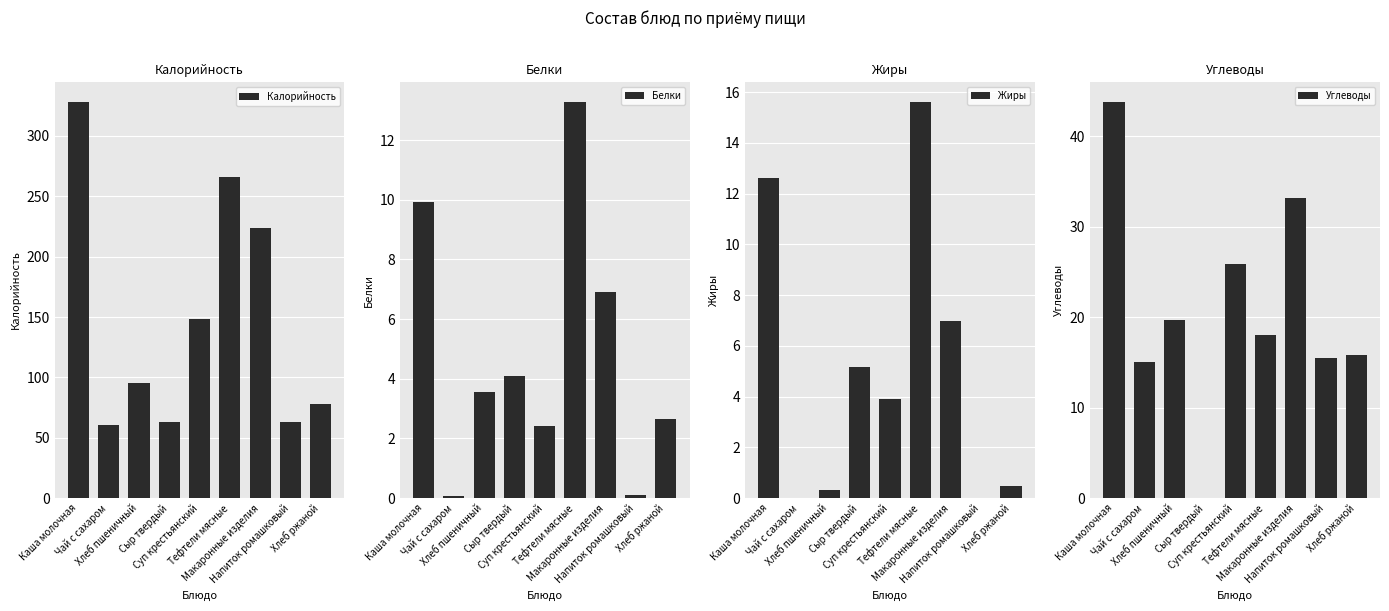

At which label does Калорийность first exceed 95?

Каша молочная